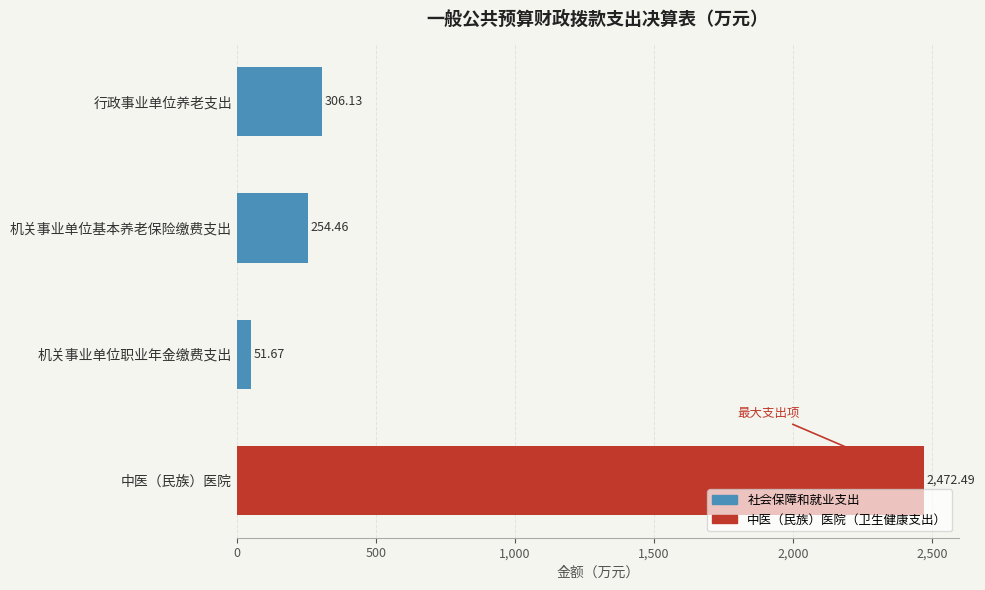

What is the sum of all values?

3084.8